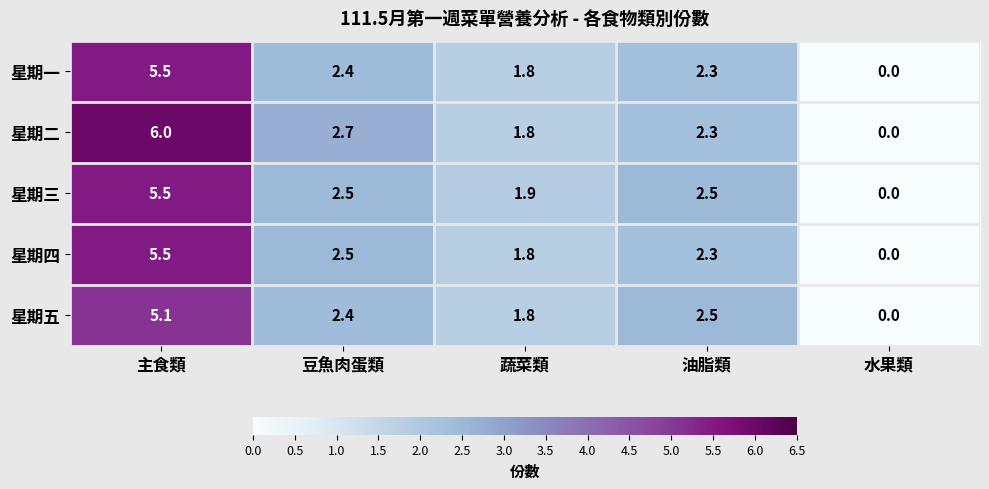

Which series changed the most between 主食類 and 油脂類?

星期二